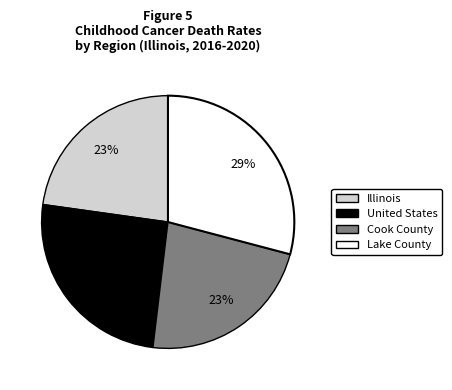

What percentage is the United States slice, to the nearest percent?

25%